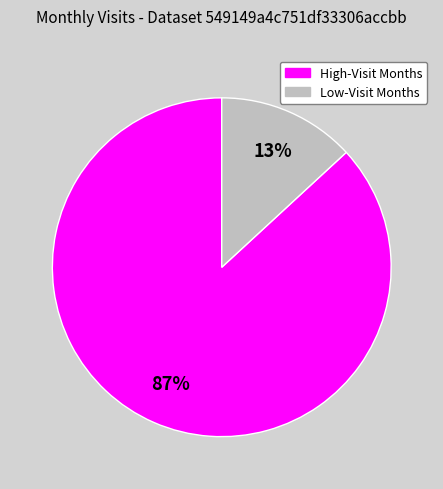

How many segments does this pie chart have?

2